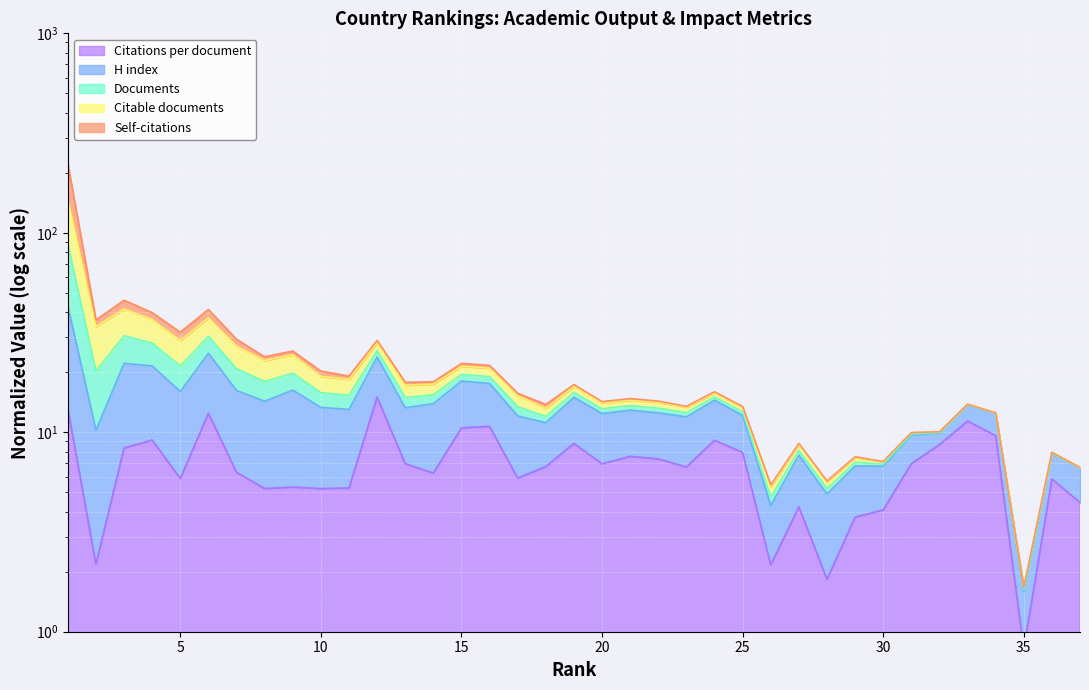

At which category is the sum across all series the highest?

1